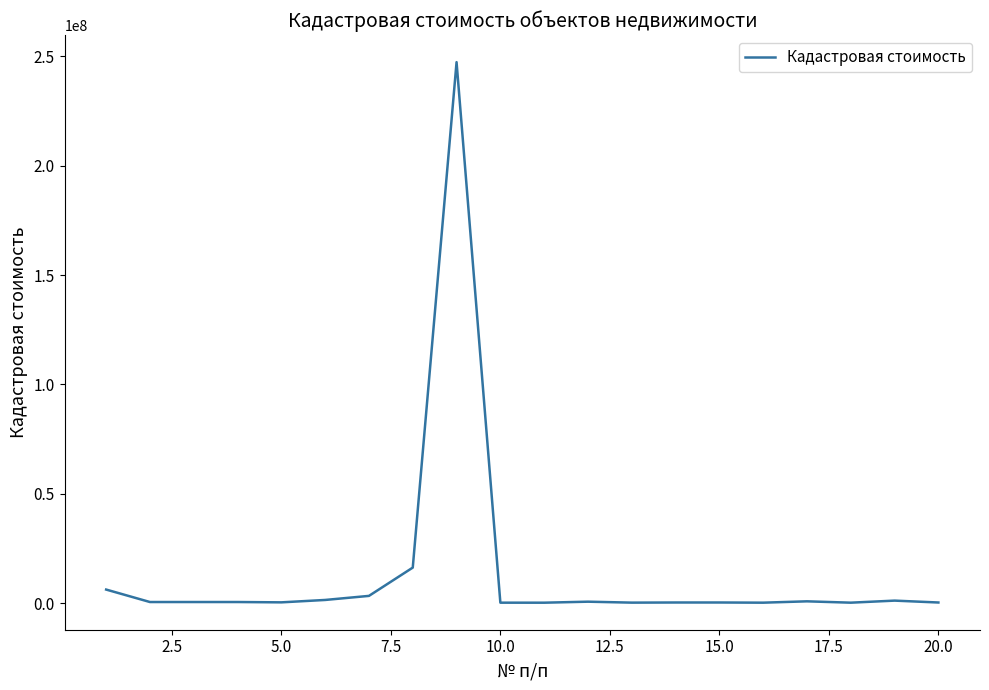

What is the maximum value shown in the chart?

247393925.6